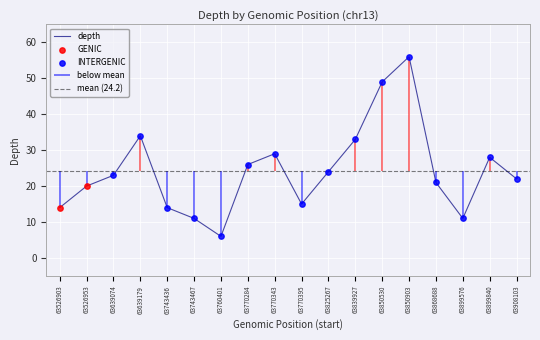

Approximately how many times larger is the value at 63760401 compared to 63850903?

0.1